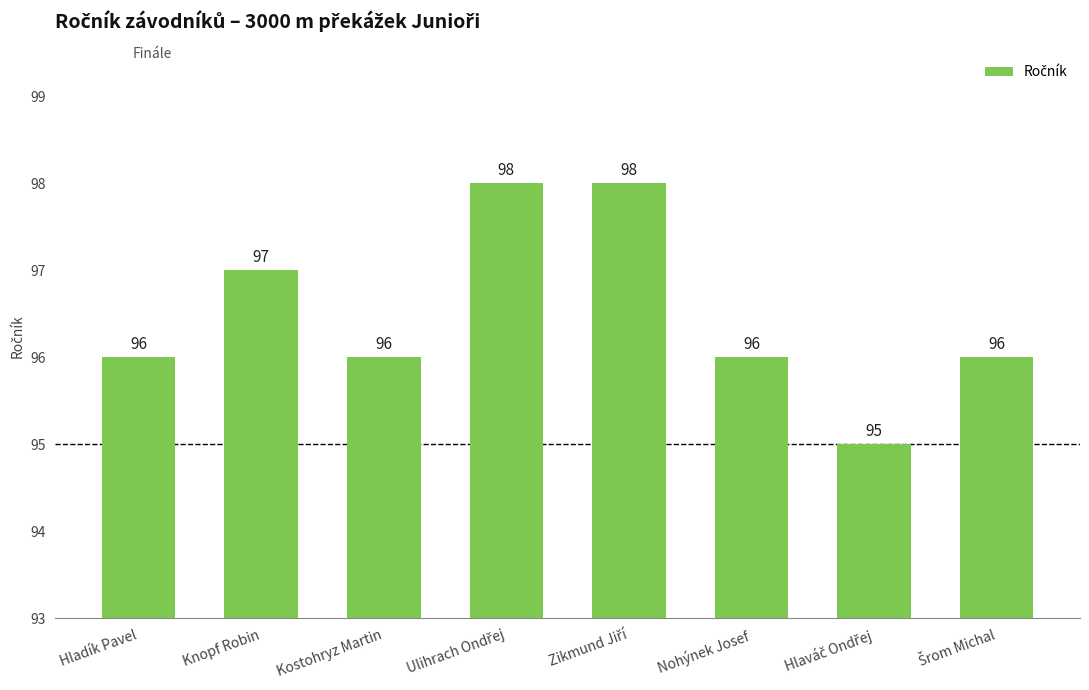

Are the bars grouped side by side (vs. stacked)?

No